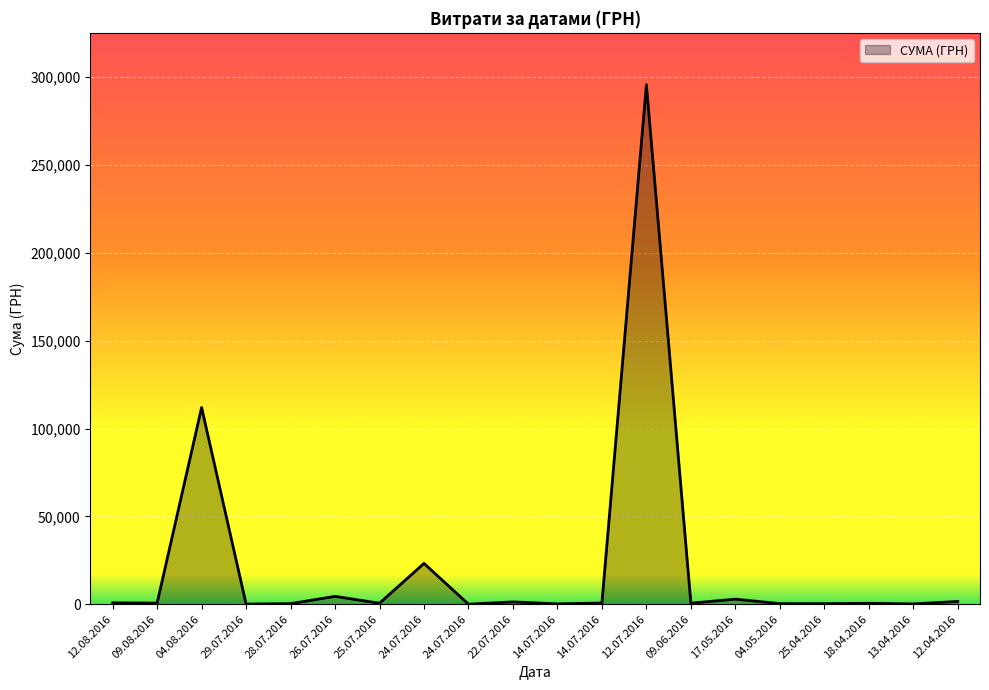

Does the chart display data point markers on the line(s)?

No